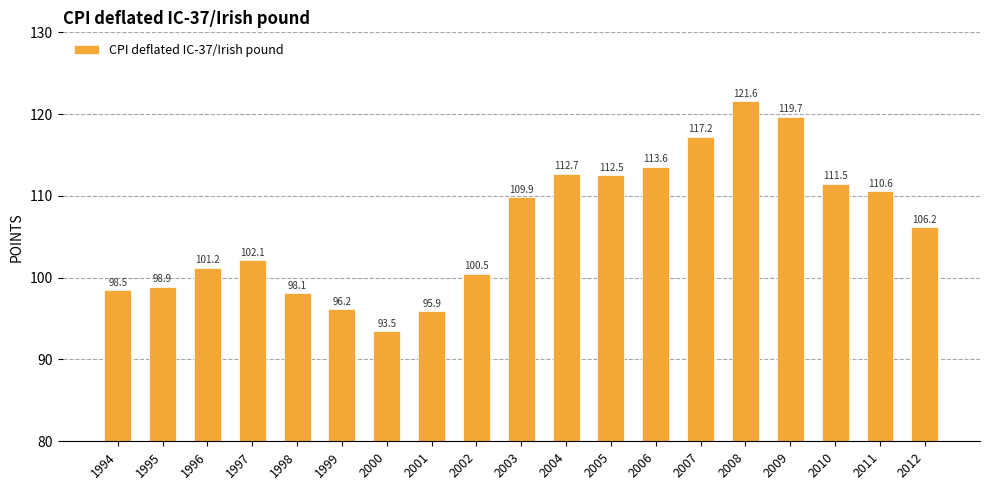

The chart shows a value of 180.6 at 2012. True or false?

False